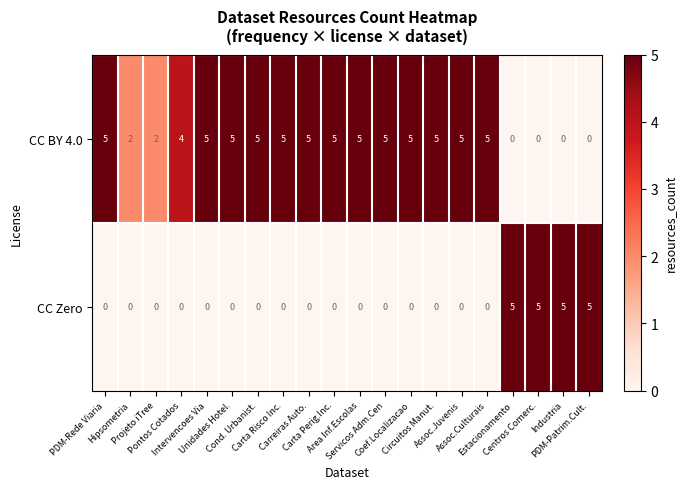

How many CC BY 4.0 values are between 2 and 5?

16